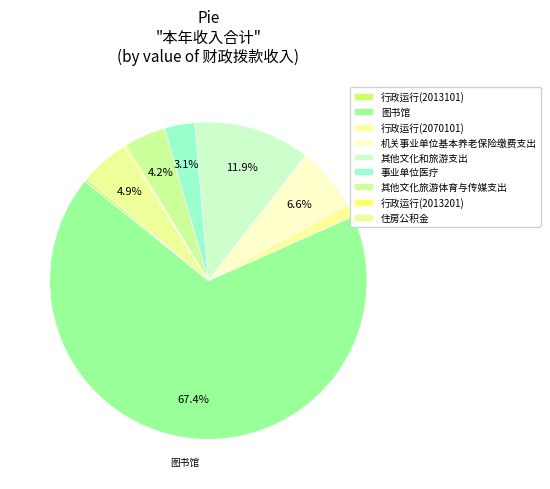

Do 机关事业单位基本养老保险缴费支出 and 住房公积金 together represent more than half of the pie?

No